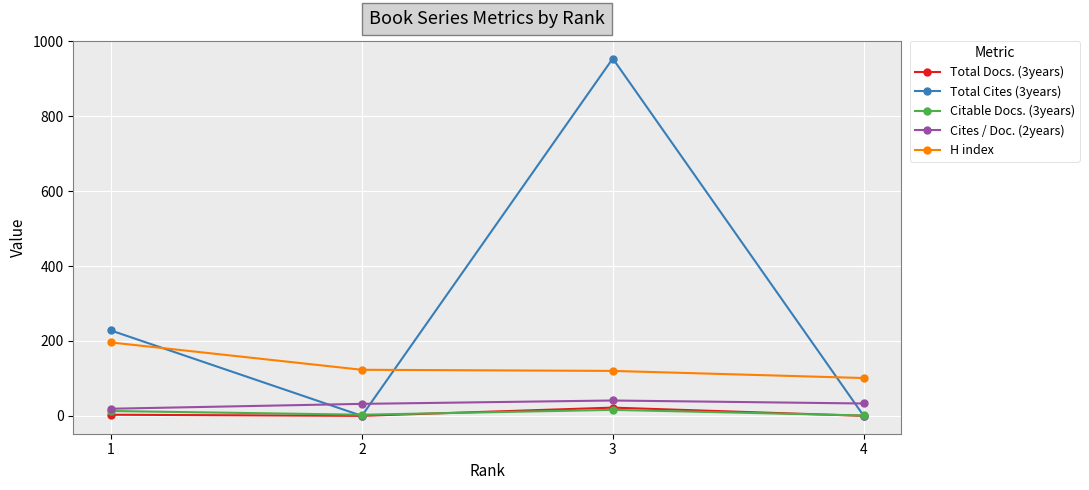

What is the average value of the Cites / Doc. (2years) series?

31